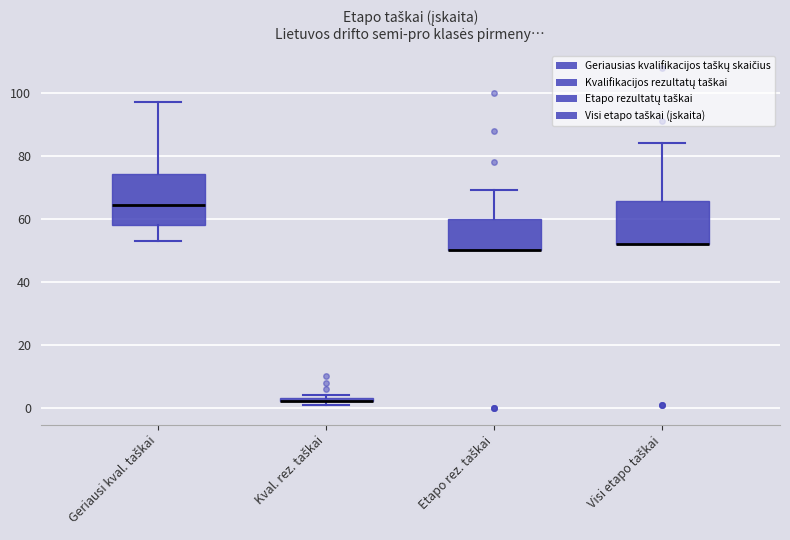

Where is the upper edge of the box for Kval. rez. taškai on the y-axis? The values are not printed on the chart, so give them approximately, as read against the axis.

4